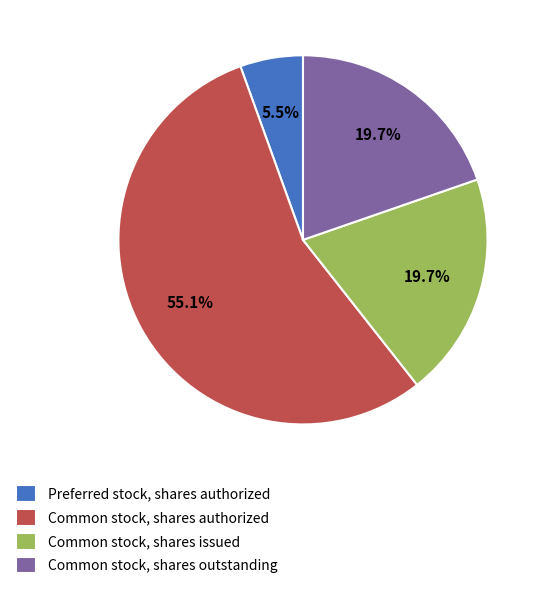

Which slice represents more than half of the pie?

Common stock, shares authorized